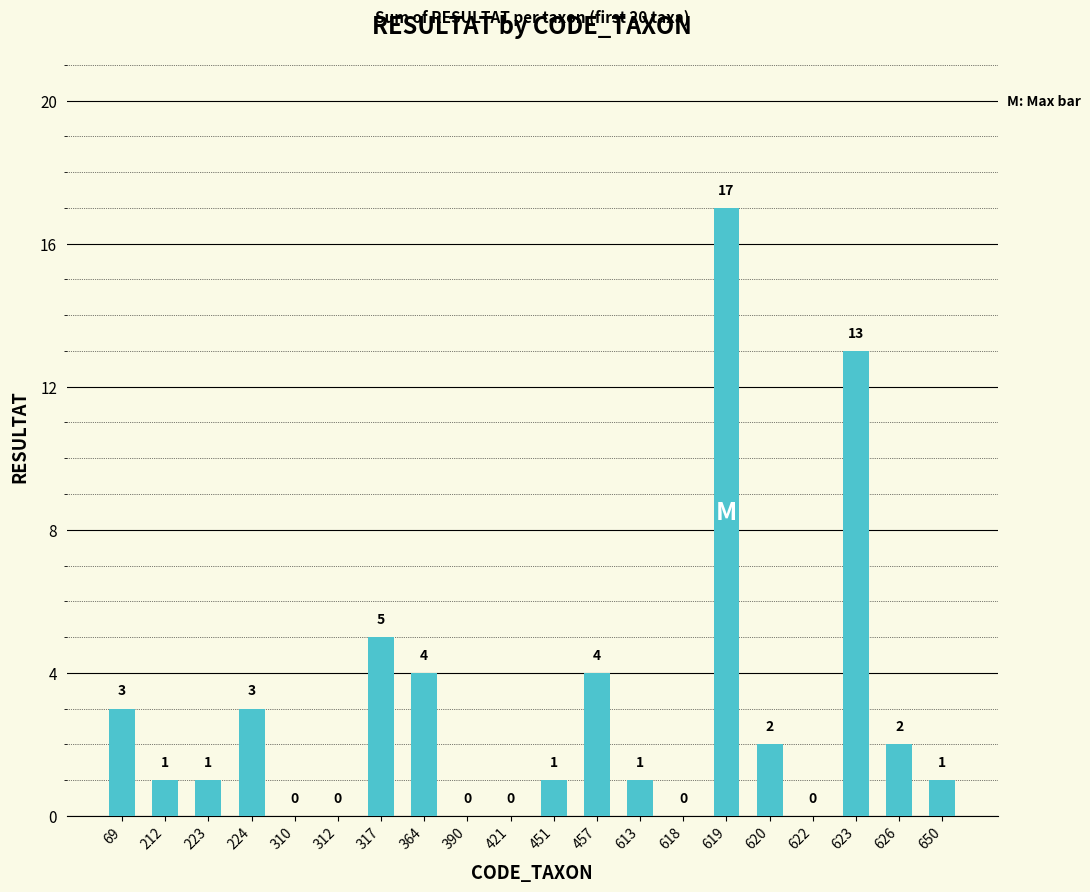

Which category has the highest value across all series?

619